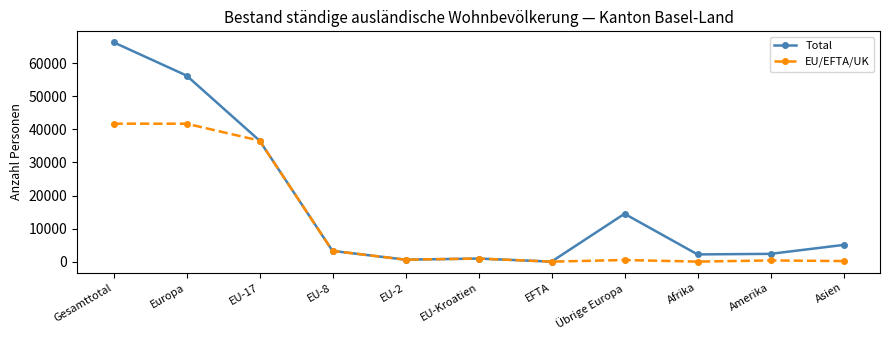

Rank the series by their average value, from lowest to highest.

EU/EFTA/UK, Total